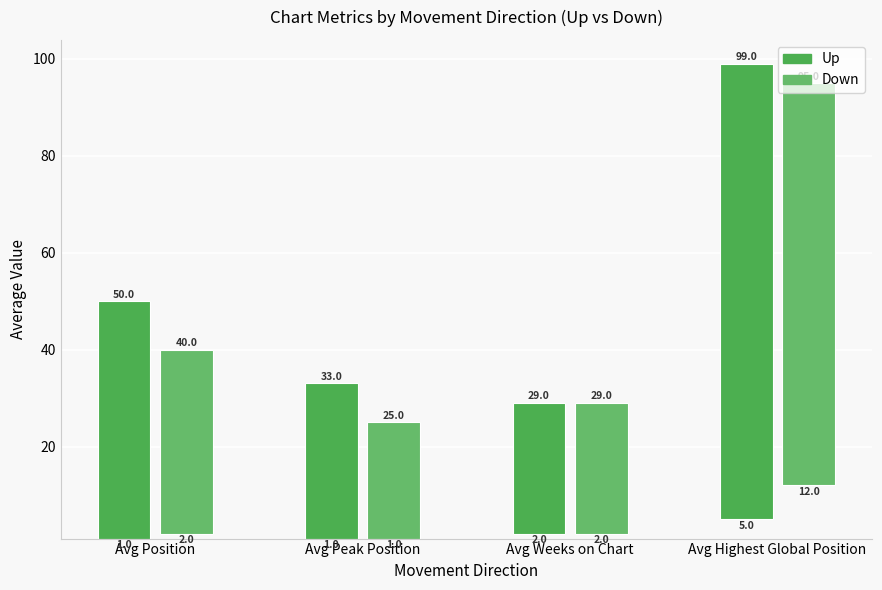

What is the average value of the up series?

50